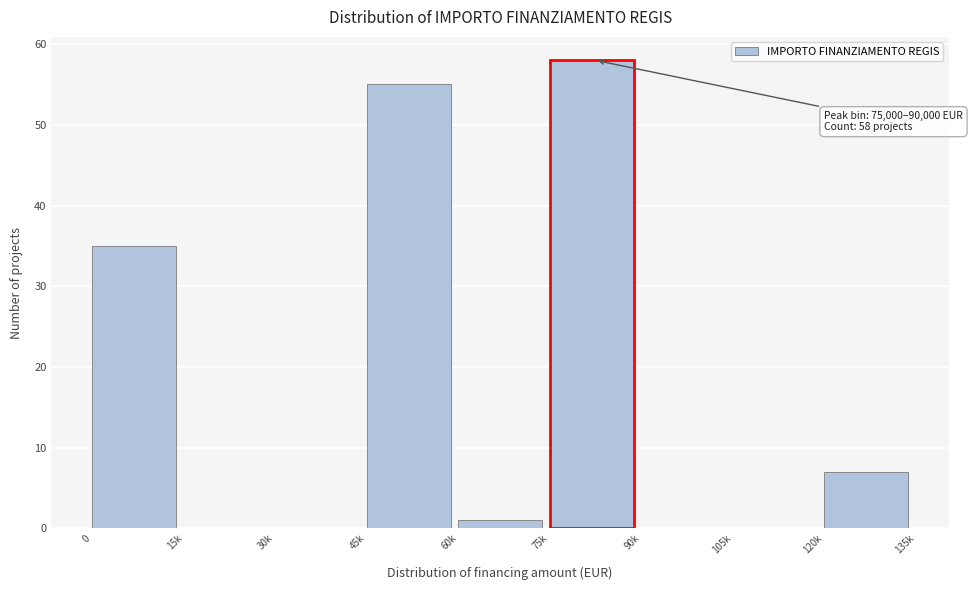

Reading right to left, extract all data points from this chart.

120k=7	105k=0	90k=0	75k=58	60k=1	45k=55	30k=0	15k=0	0=35